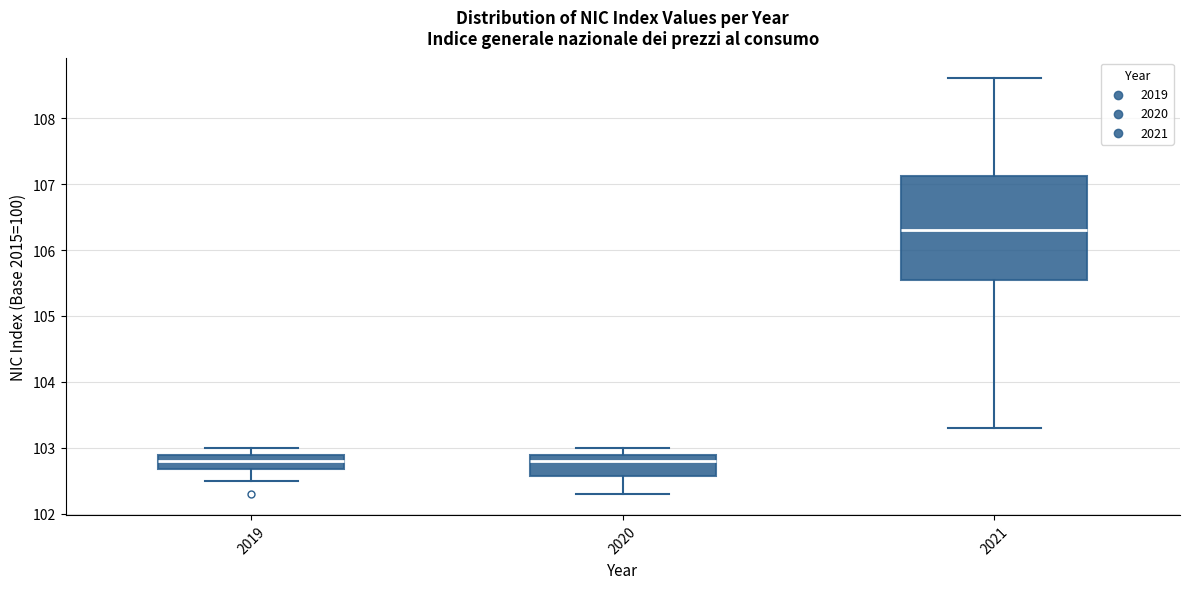

Which box is the tallest, from its lower edge to its upper edge?

2021